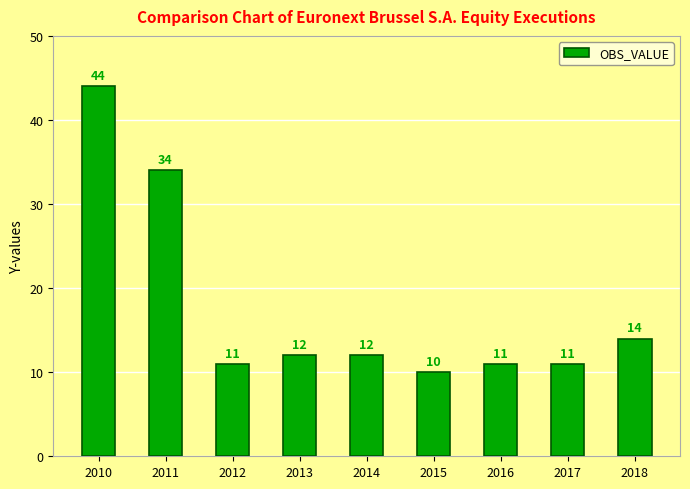

Where does the data first go above 12?

2010